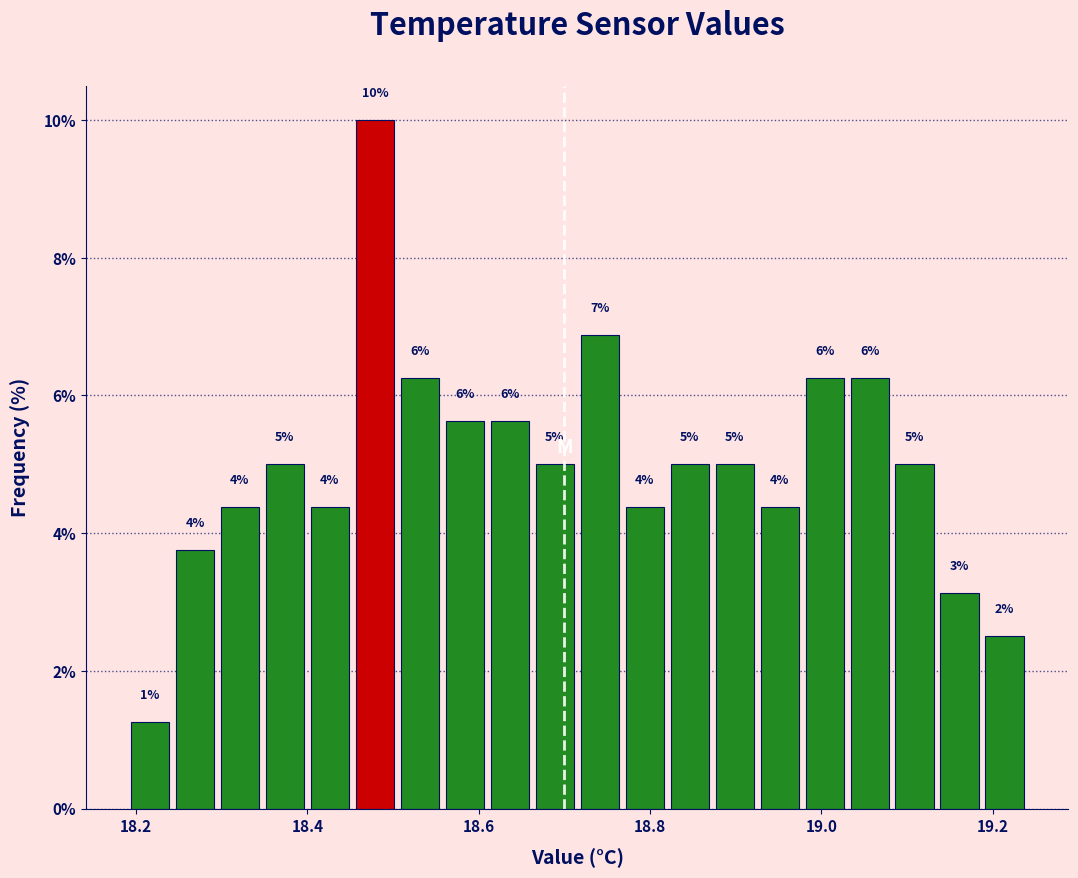

Around what value on the x-axis is the tallest bar? Give the approximate position of its centre, as read against the axis.

18.48